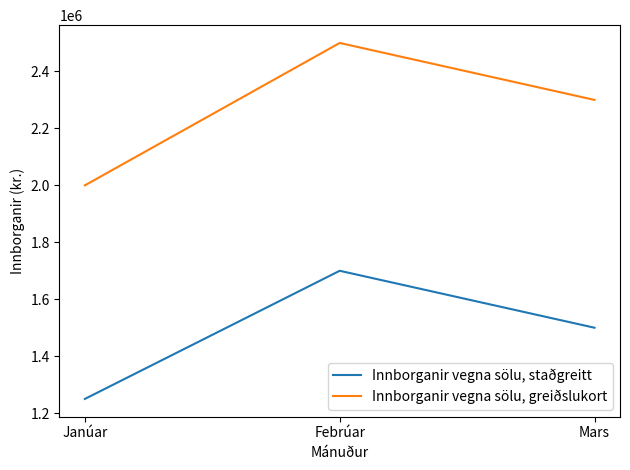

At which category is the sum across all series the highest?

Febrúar